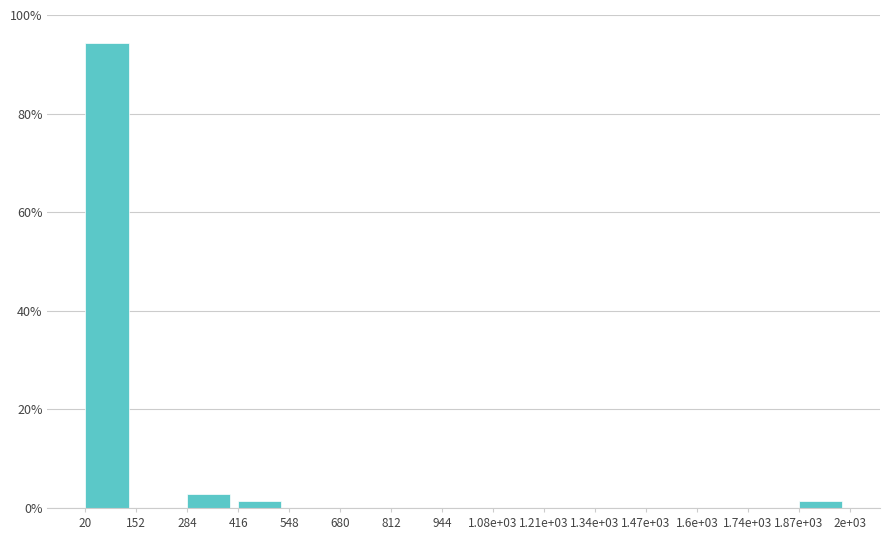

Reading left to right, what are all the values shown in this chart?

20=94.3	152=0.0	284=2.9	416=1.4	548=0.0	680=0.0	812=0.0	944=0.0	1.08e+03=0.0	1.21e+03=0.0	1.34e+03=0.0	1.47e+03=0.0	1.6e+03=0.0	1.74e+03=0.0	1.87e+03=1.4